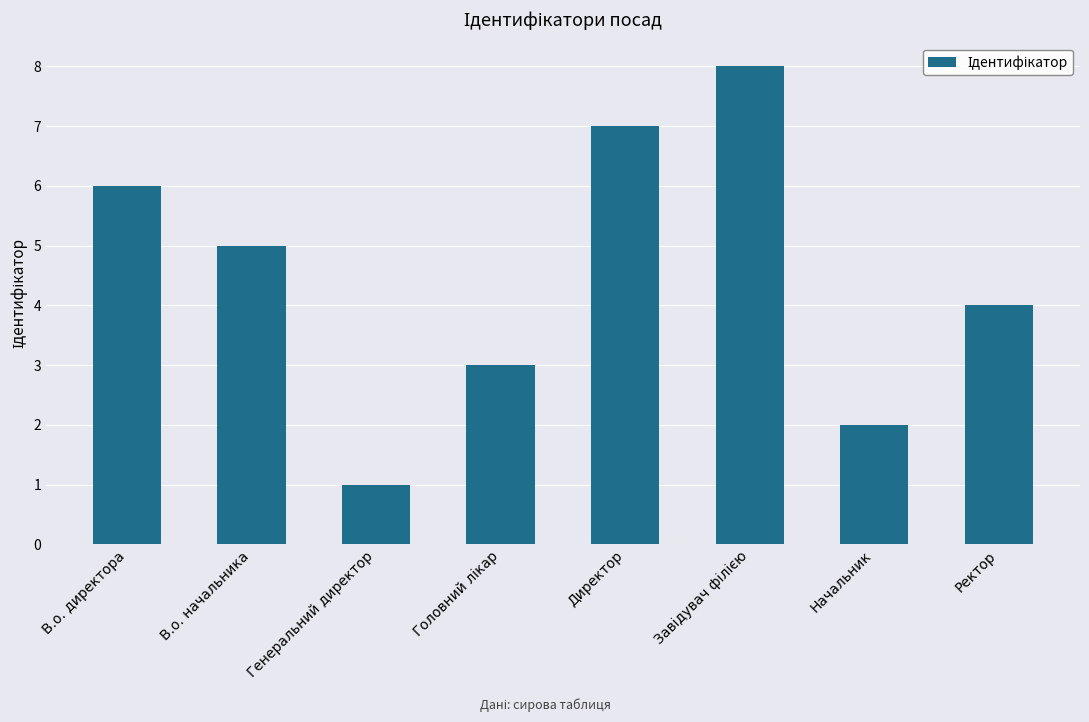

How many values are below 5?

4